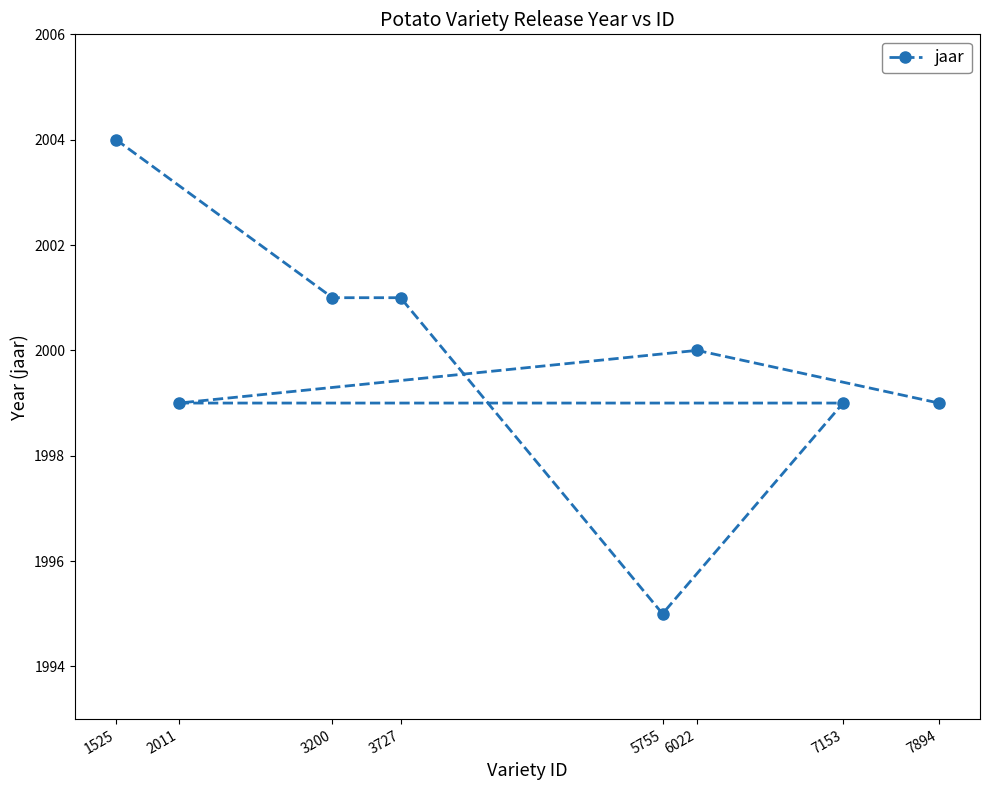

Where is the first local maximum?

6022